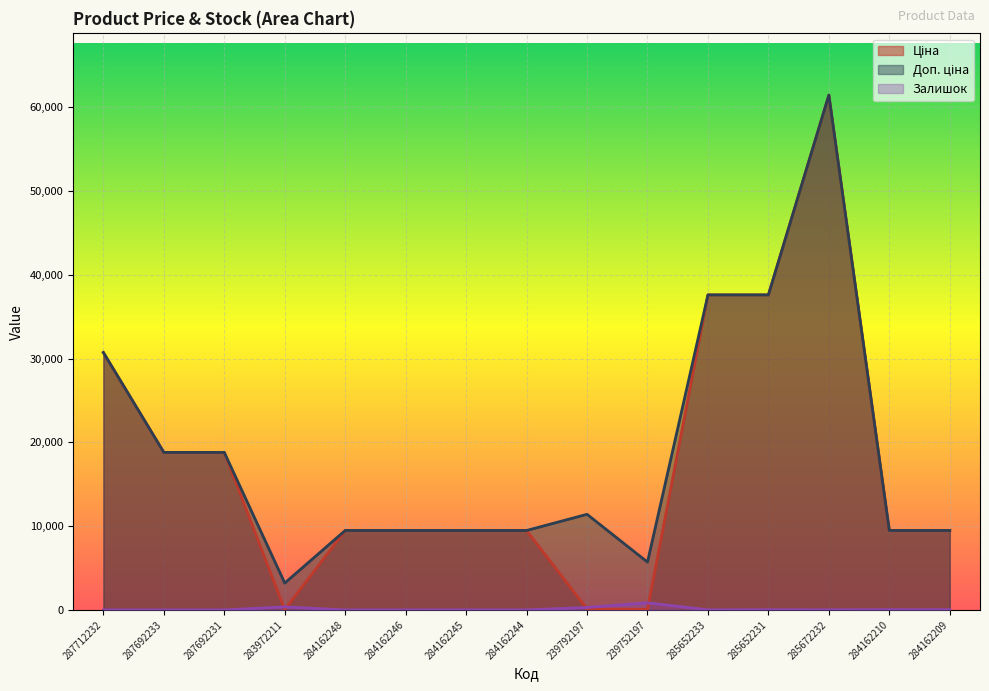

The value of Залишок at 287712232 is 0.0. True or false?

True